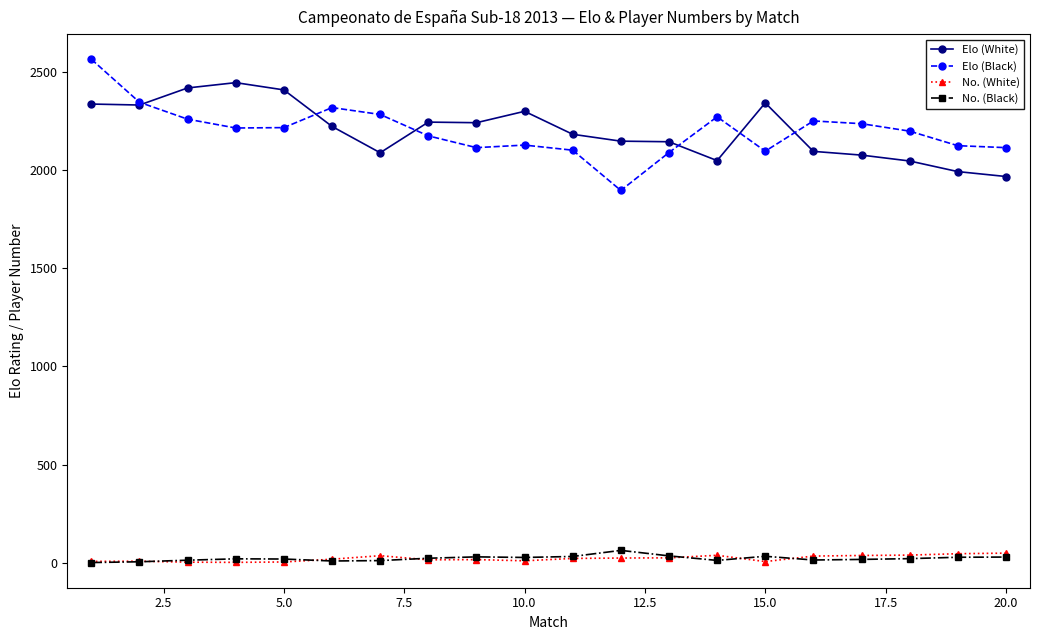

What is the minimum value for Elo (Black)?

1896